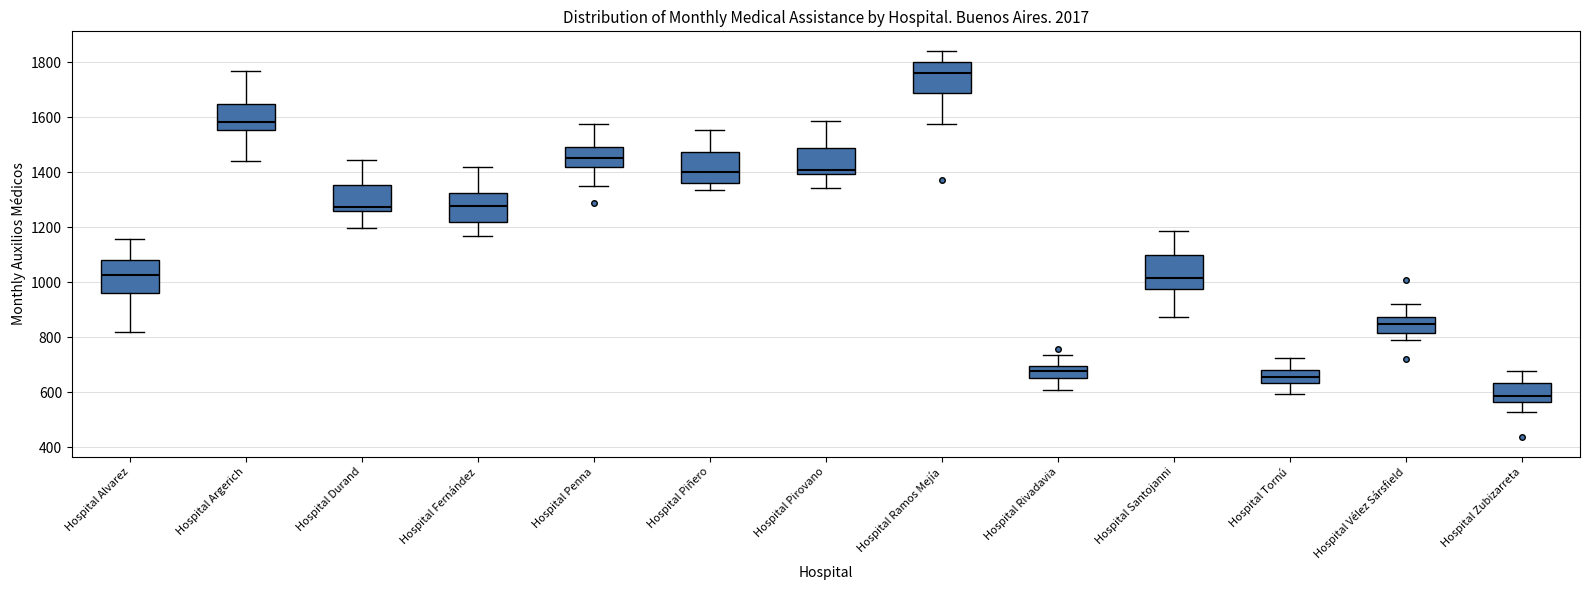

Where is the lower edge of the box for Hospital Pirovano on the y-axis? The values are not printed on the chart, so give them approximately, as read against the axis.

1400